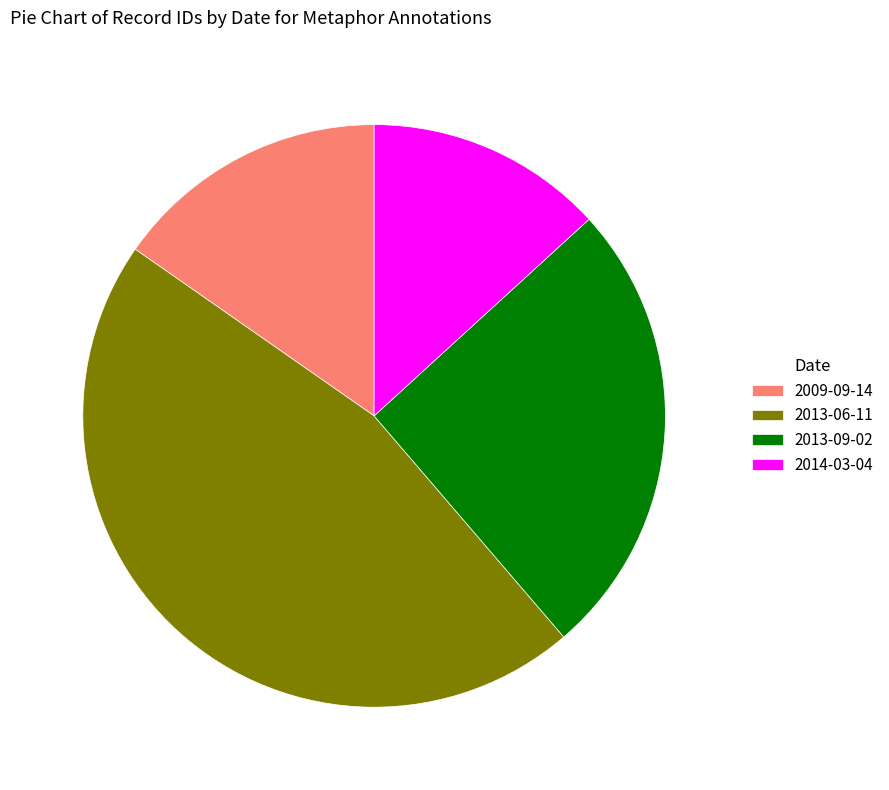

Which category has the smallest portion of the pie?

2014-03-04